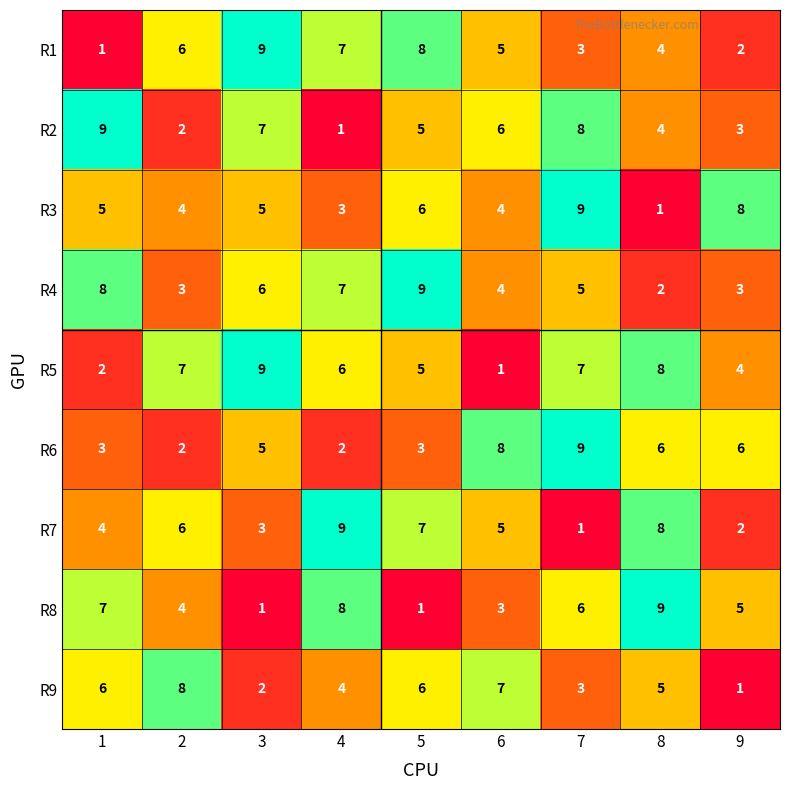

What is the difference between the second highest and second lowest values in the R4 series?

5